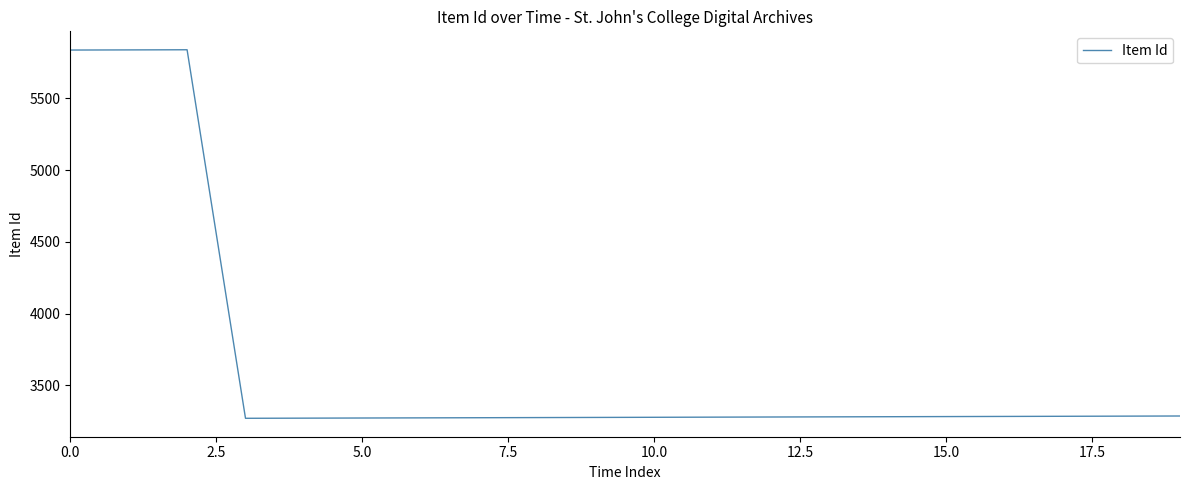

What is the greatest value displayed?

5839